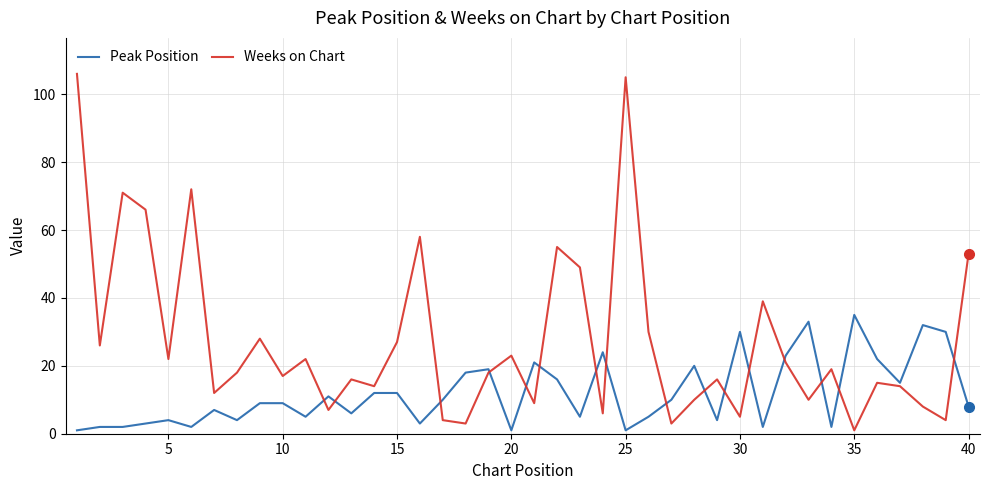

What is the maximum value shown in the chart?

106